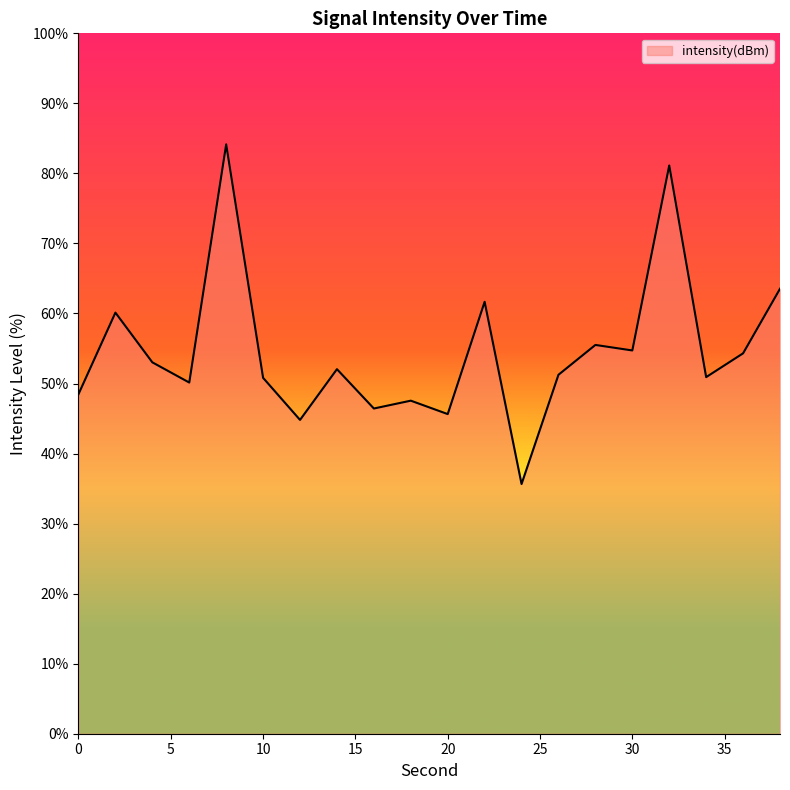

What is the maximum value shown in the chart?

84.1